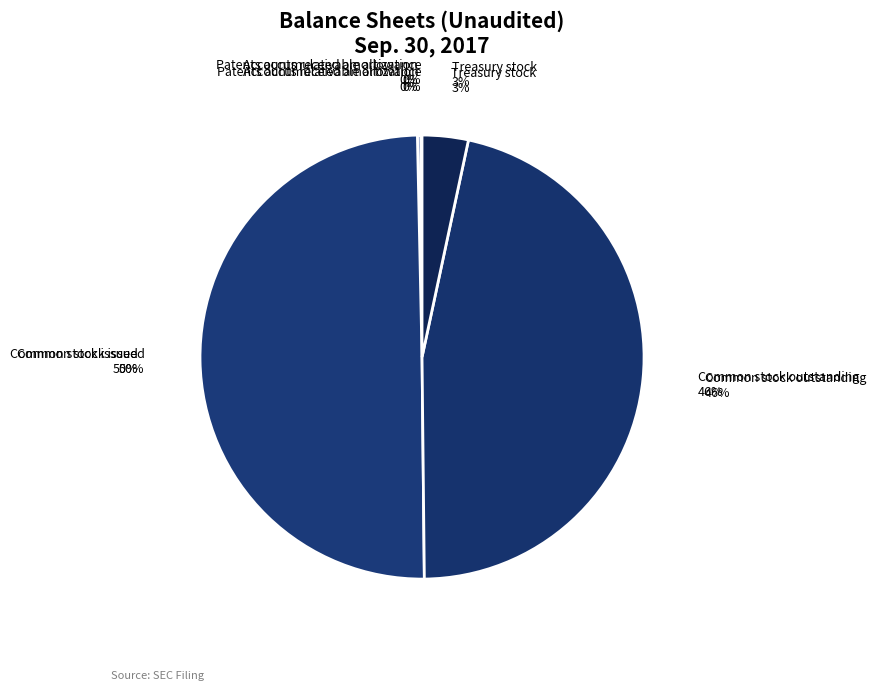

Approximately how many times larger is the value at Common stock issued compared to Treasury stock?

14.9